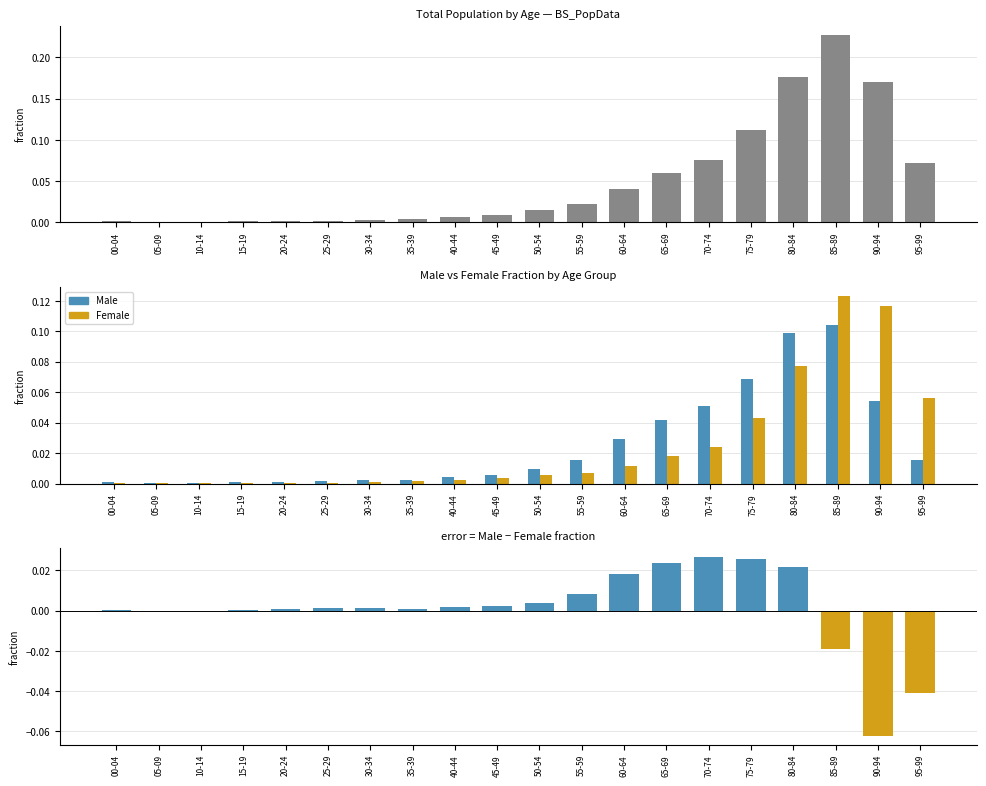

True or false: Female has a value of 0.1 at 80-84.

False